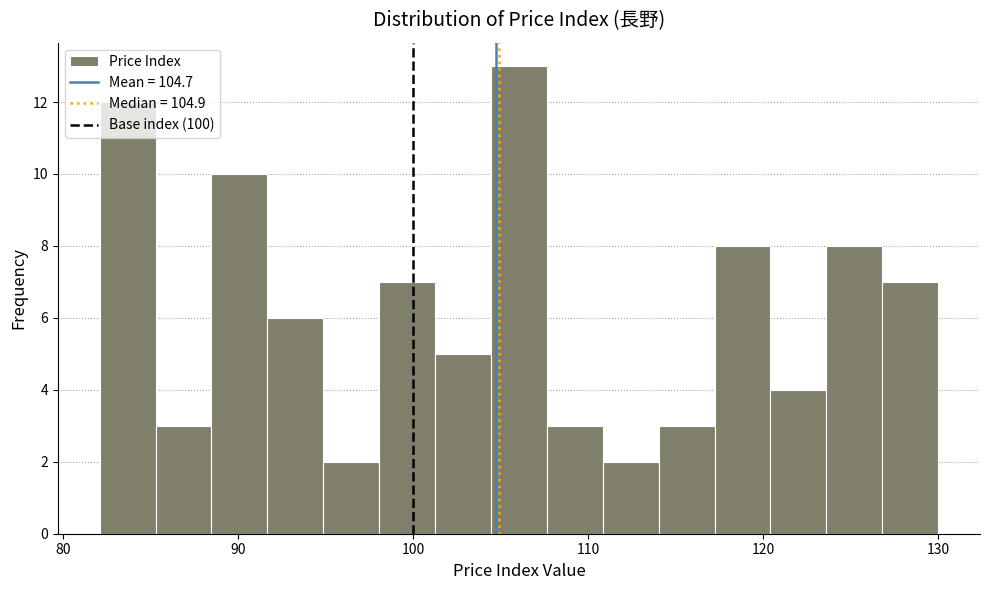

Read against the x-axis, roughly where is the centre of the tallest bar?

106